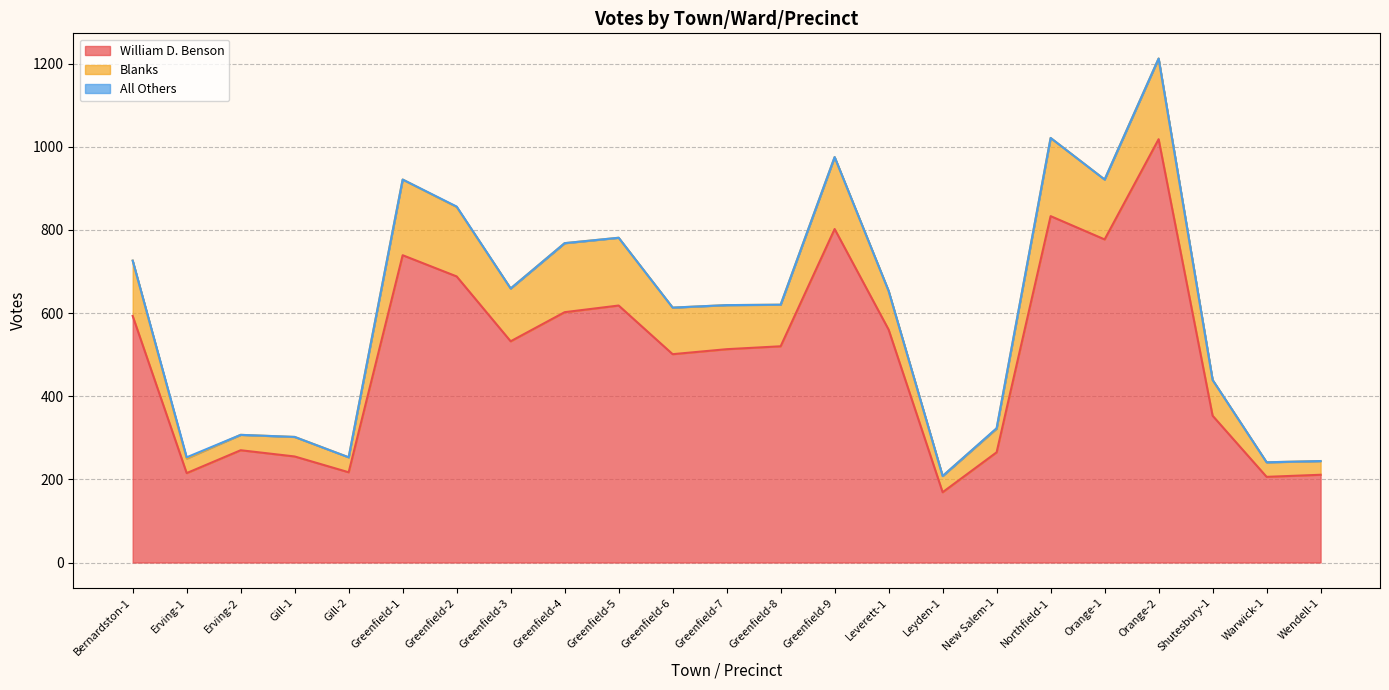

What is the maximum value shown in the chart?

1018